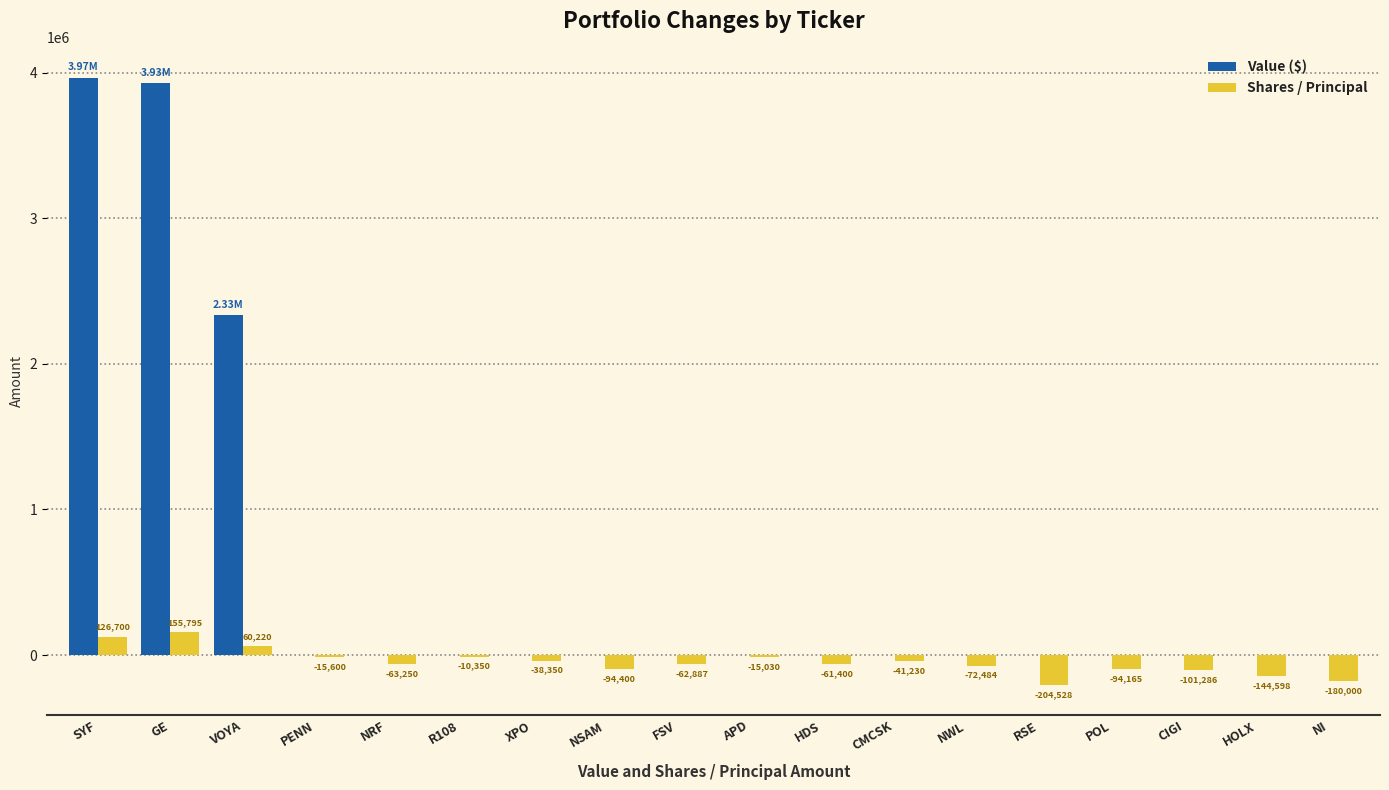

How many series are shown in this chart?

2